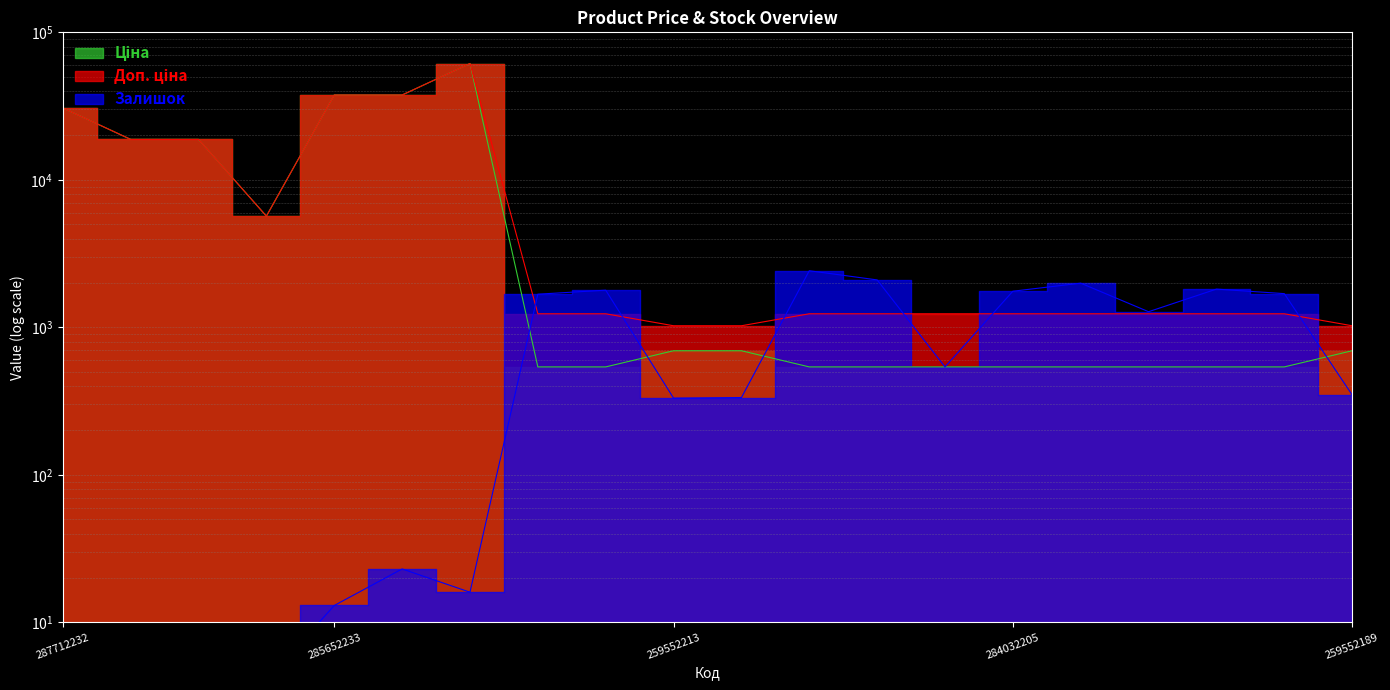

Which category has the lowest value in the Залишок series?

287712232